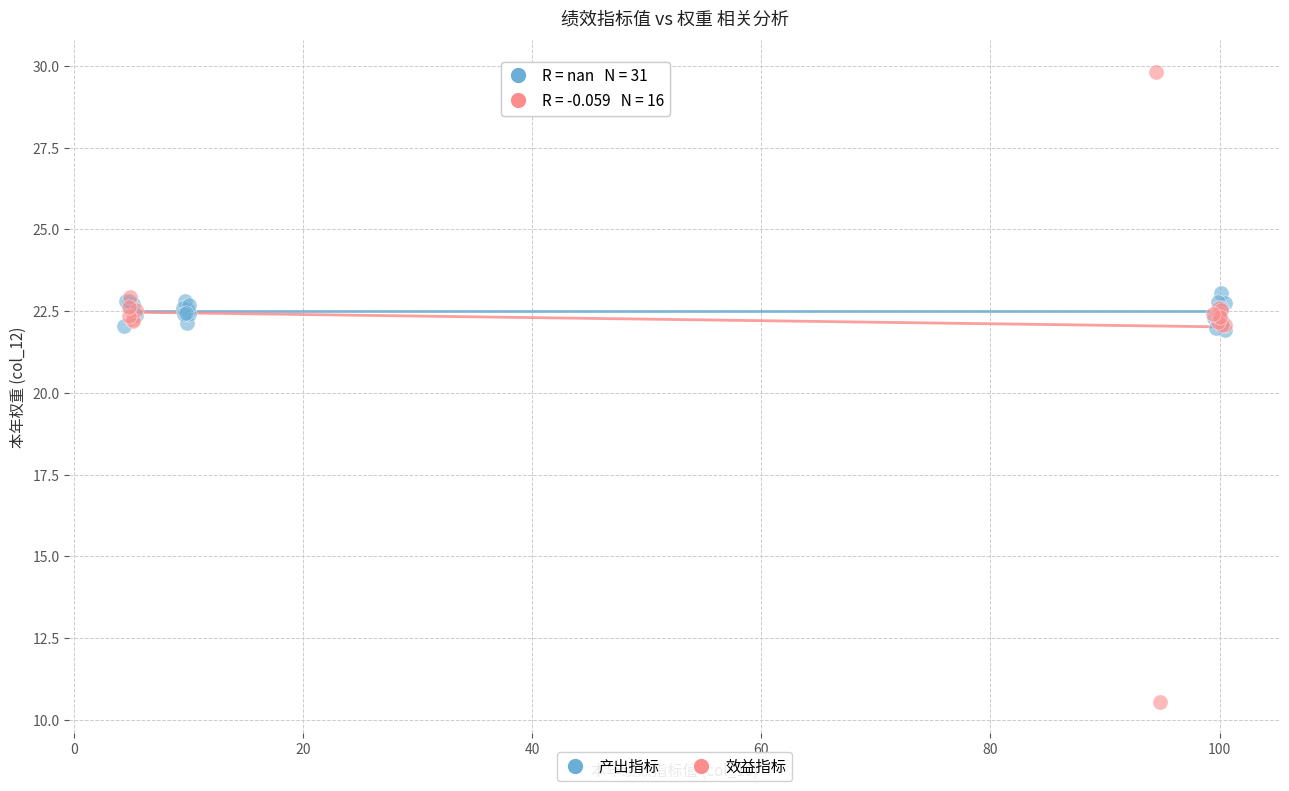

Which series has the largest Y range (max minus min)?

效益指标